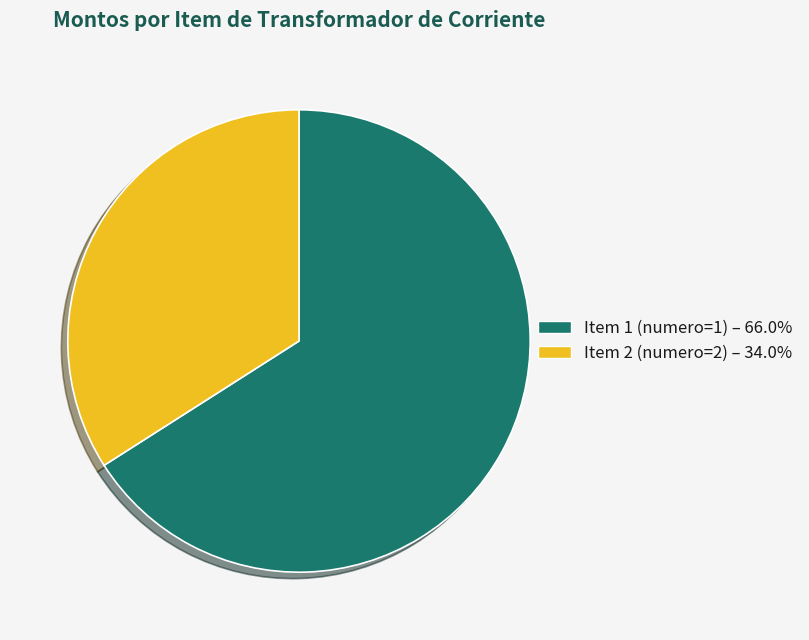

Is there a majority slice in this chart?

Yes